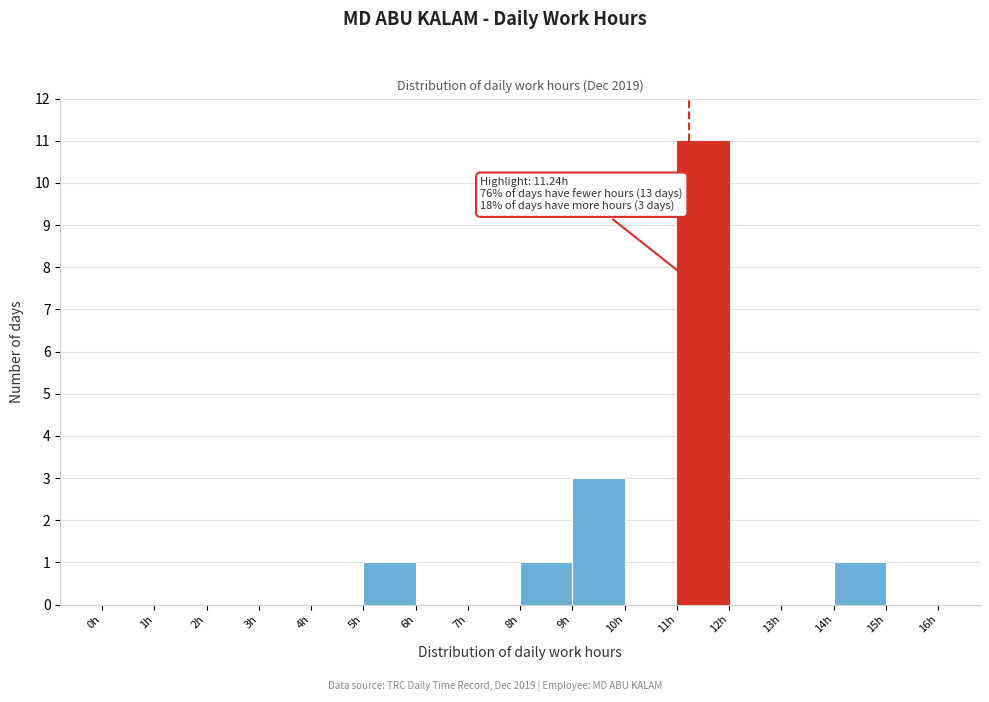

Over which range of the x-axis is the bar tallest?

11 to 12